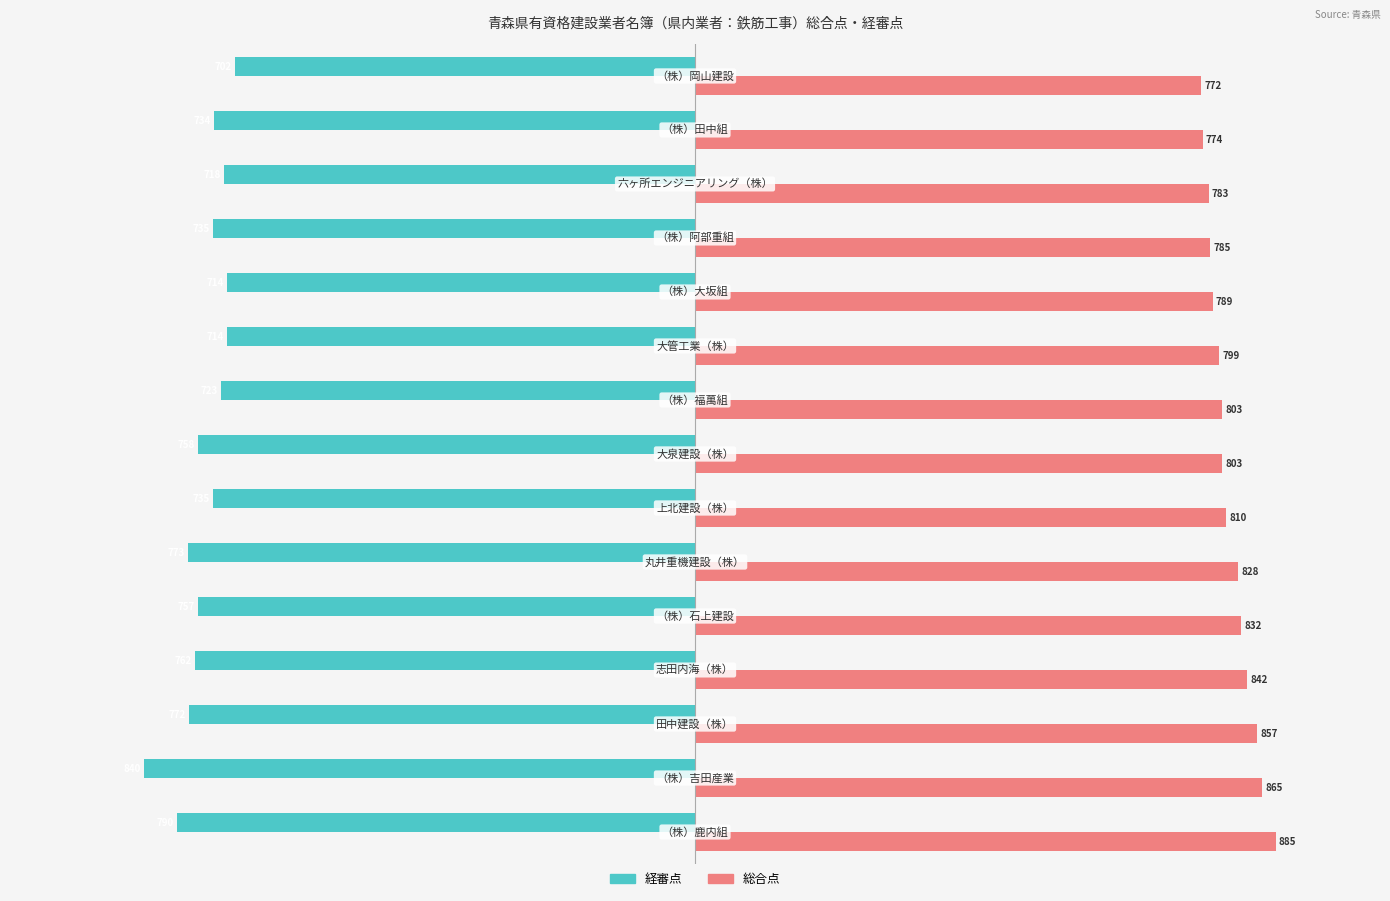

What is the difference between the maximum and minimum values in the 総合点 series?

113